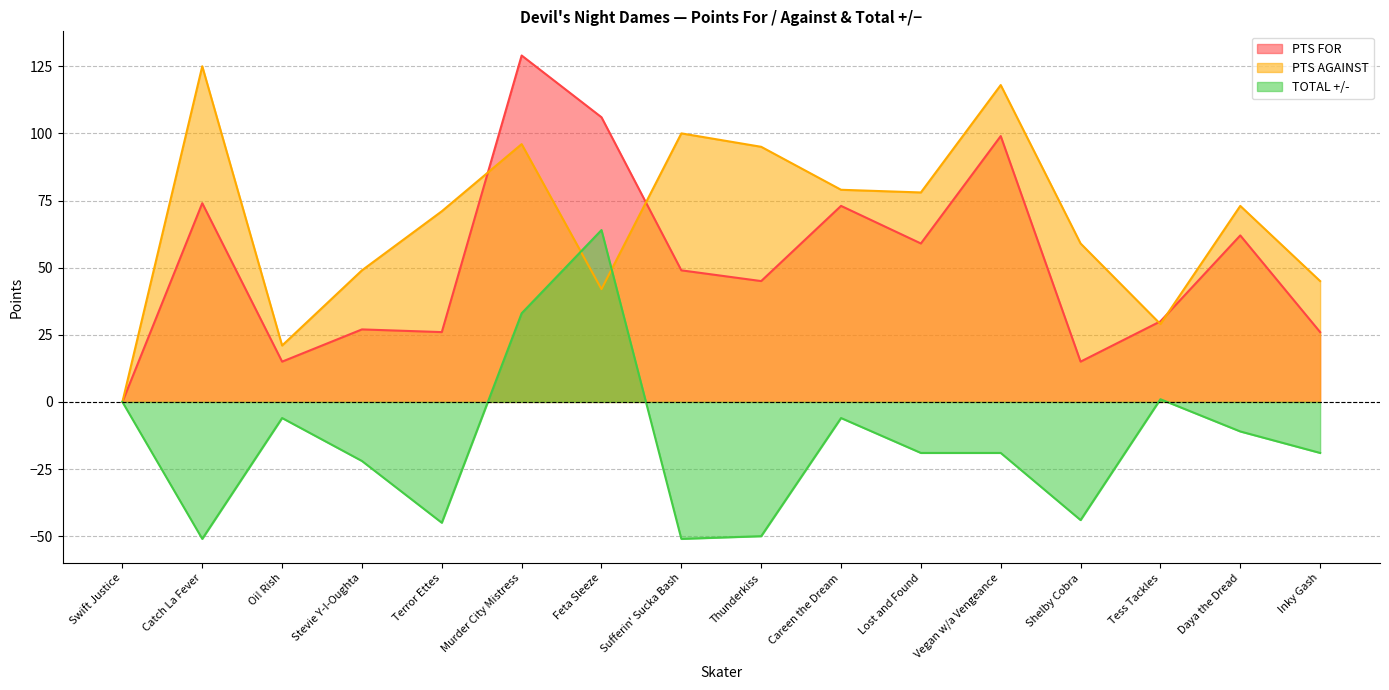

True or false: TOTAL +/- and PTS FOR intersect in this chart.

False